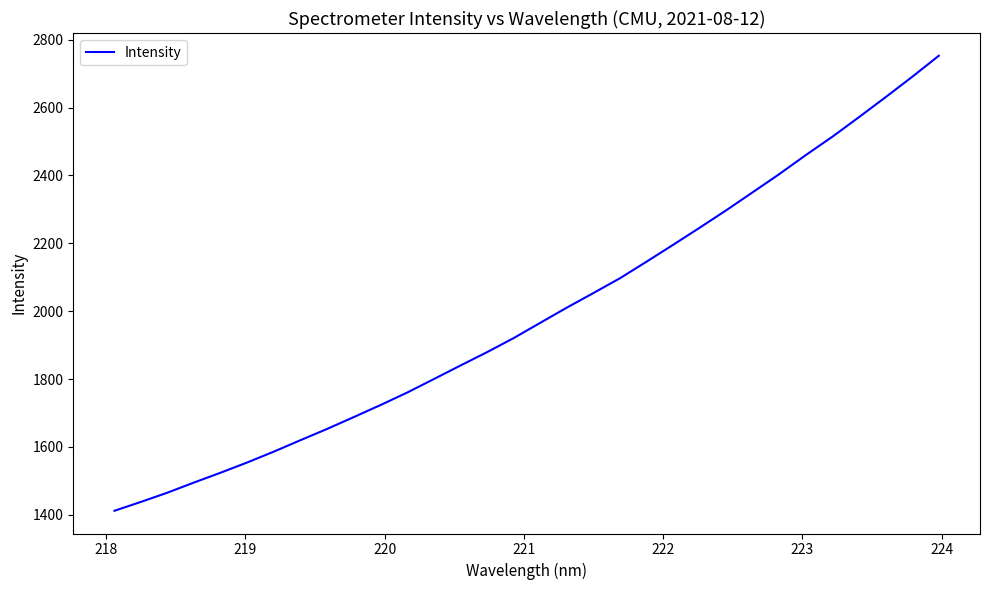

Reading left to right, list all the values displayed in this chart.

1411.9	1438.2	1465.5	1495.5	1524.4	1554.6	1586.6	1620.3	1653.4	1688.2	1723.5	1760.3	1799.9	1839.8	1879.2	1920.6	1965.6	2010.3	2053.3	2097.0	2145.8	2195.5	2245.9	2297.3	2350.6	2404.1	2460.3	2514.3	2572.0	2630.6	2690.5	2752.5